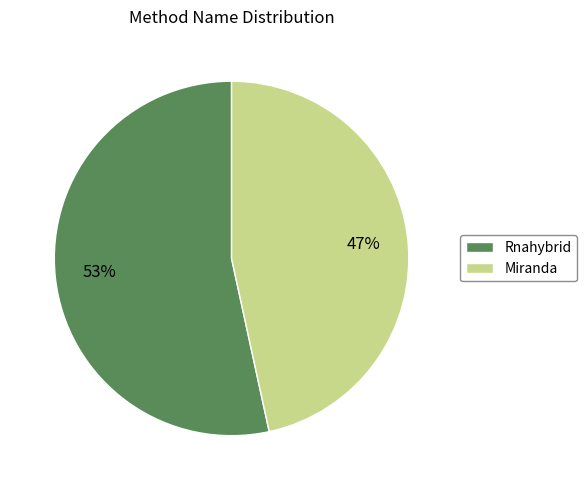

Count the number of slices in the pie.

2